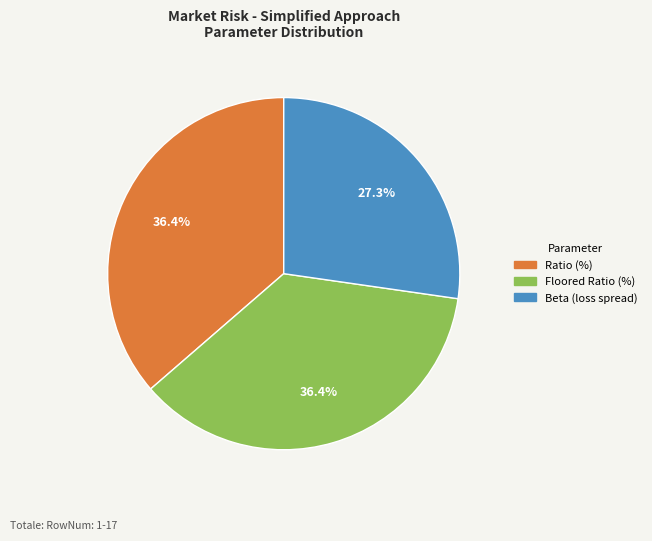

How many segments does this pie chart have?

3